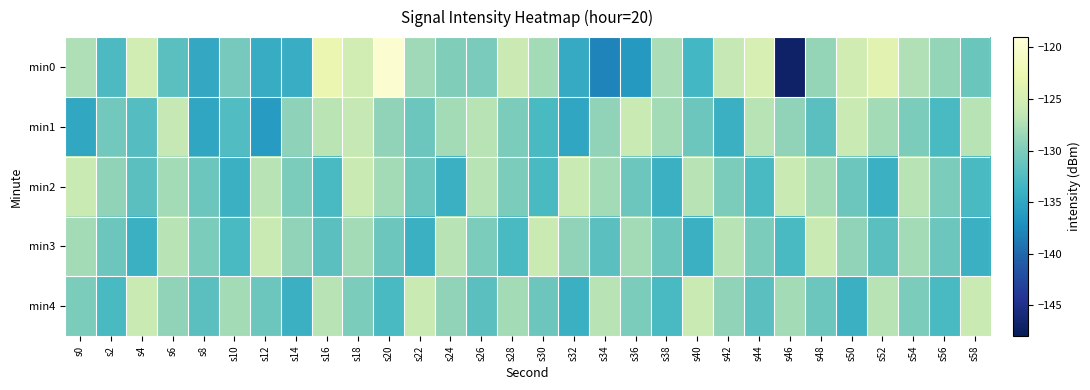

Reading left to right, list all the values displayed in this chart.

min0: s0=-127.5	s2=-132.7	s4=-125.3	s6=-132.0	s8=-134.8	s10=-130.4	s12=-134.5	s14=-134.3	s16=-122.8	s18=-125.2	s20=-119.9	s22=-128.2	s24=-129.8	s26=-130.1	s28=-125.8	s30=-128.0	s32=-134.6	s34=-137.9	s36=-136.3	s38=-127.6	s40=-133.3	s42=-126.3	s44=-124.7	s46=-147.0	s48=-128.8	s50=-125.4	s52=-123.7	s54=-127.3	s56=-128.8	s58=-131.1
min1: s0=-134.9	s2=-130.6	s4=-132.3	s6=-126.3	s8=-135.0	s10=-132.5	s12=-136.0	s14=-129.1	s16=-126.9	s18=-126.3	s20=-129.0	s22=-131.0	s24=-128.0	s26=-127.0	s28=-130.0	s30=-133.0	s32=-135.0	s34=-129.0	s36=-126.0	s38=-128.0	s40=-131.0	s42=-134.0	s44=-127.0	s46=-129.0	s48=-132.0	s50=-126.0	s52=-128.0	s54=-130.0	s56=-133.0	s58=-127.0
min2: s0=-126.0	s2=-129.0	s4=-132.0	s6=-128.0	s8=-131.0	s10=-134.0	s12=-127.0	s14=-130.0	s16=-133.0	s18=-126.0	s20=-128.0	s22=-131.0	s24=-134.0	s26=-127.0	s28=-130.0	s30=-133.0	s32=-126.0	s34=-128.0	s36=-131.0	s38=-134.0	s40=-127.0	s42=-130.0	s44=-133.0	s46=-126.0	s48=-128.0	s50=-131.0	s52=-134.0	s54=-127.0	s56=-130.0	s58=-133.0
min3: s0=-128.0	s2=-131.0	s4=-134.0	s6=-127.0	s8=-130.0	s10=-133.0	s12=-126.0	s14=-129.0	s16=-132.0	s18=-128.0	s20=-131.0	s22=-134.0	s24=-127.0	s26=-130.0	s28=-133.0	s30=-126.0	s32=-129.0	s34=-132.0	s36=-128.0	s38=-131.0	s40=-134.0	s42=-127.0	s44=-130.0	s46=-133.0	s48=-126.0	s50=-129.0	s52=-132.0	s54=-128.0	s56=-131.0	s58=-134.0
min4: s0=-130.0	s2=-133.0	s4=-126.0	s6=-129.0	s8=-132.0	s10=-128.0	s12=-131.0	s14=-134.0	s16=-127.0	s18=-130.0	s20=-133.0	s22=-126.0	s24=-129.0	s26=-132.0	s28=-128.0	s30=-131.0	s32=-134.0	s34=-127.0	s36=-130.0	s38=-133.0	s40=-126.0	s42=-129.0	s44=-132.0	s46=-128.0	s48=-131.0	s50=-134.0	s52=-127.0	s54=-130.0	s56=-133.0	s58=-126.0